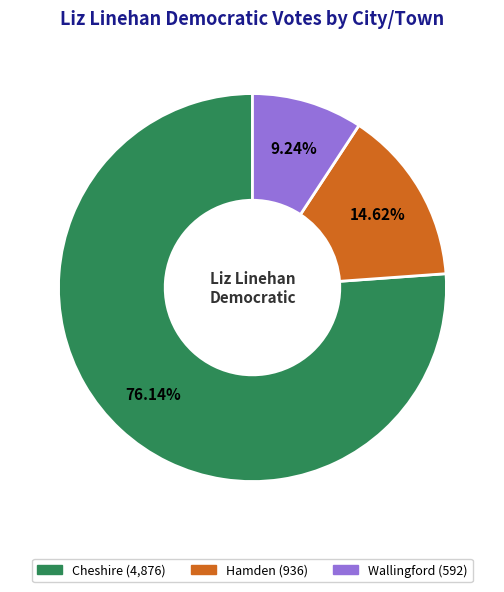

Count the number of slices in the pie.

3